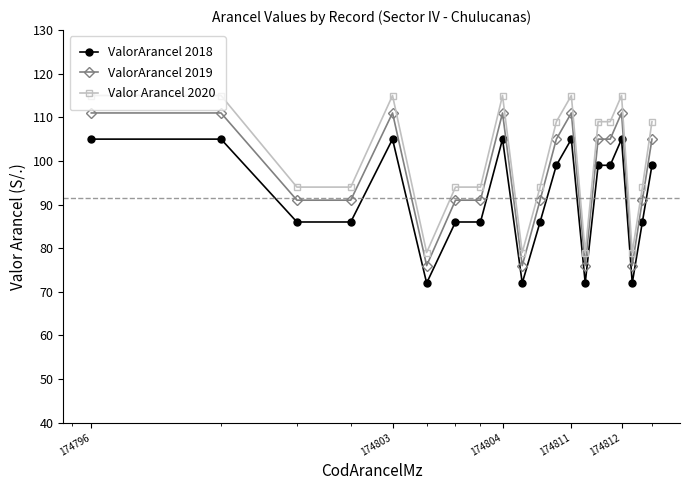

What is the maximum value shown in the chart?

115